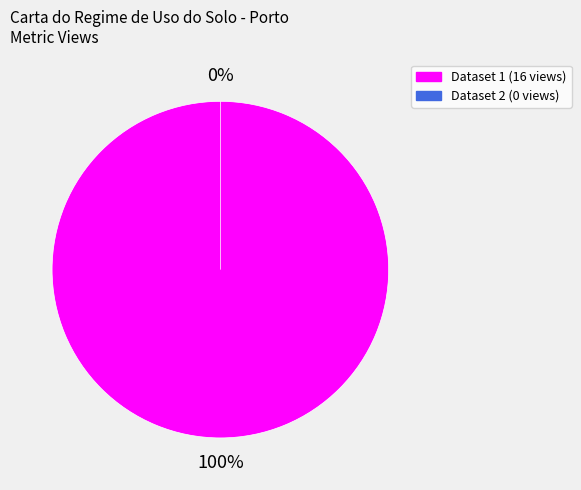

What is the smallest slice in the pie chart?

649b7f0c078190f8a0e7718e